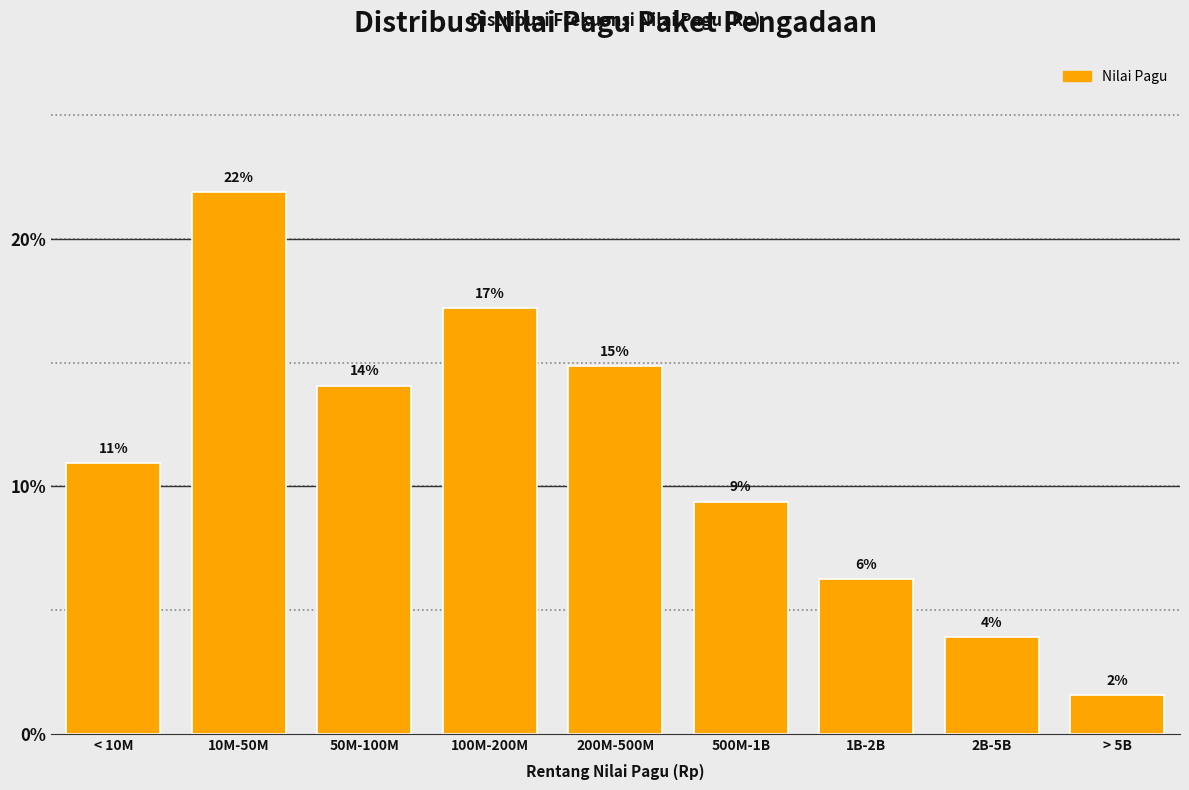

Does the chart contain any negative values?

No